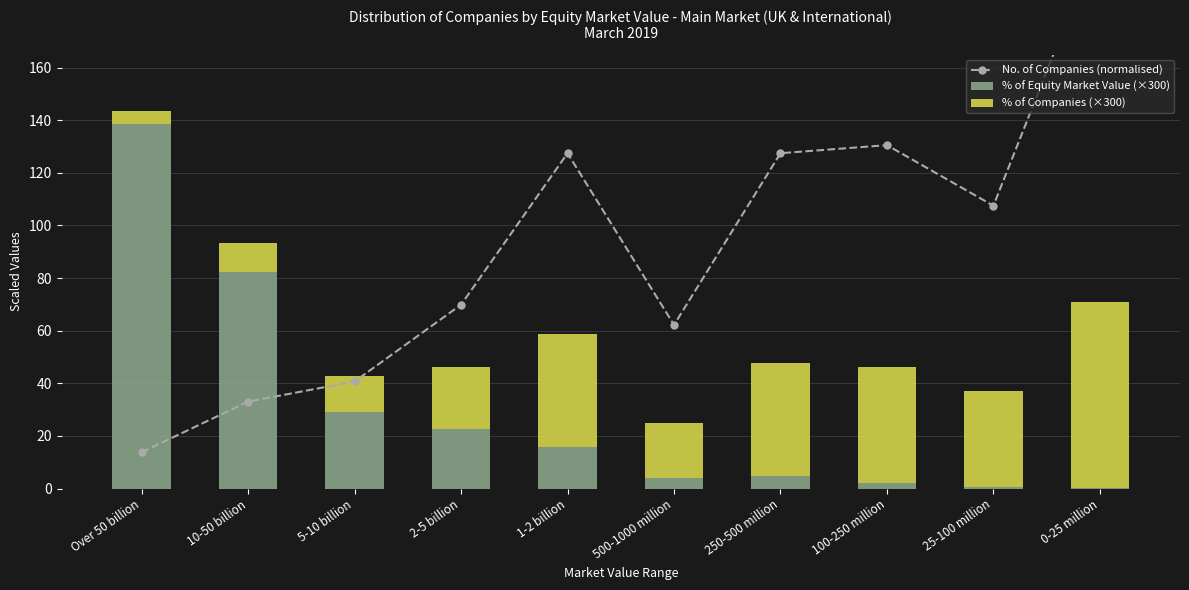

What is the total value across all series at 0-25 million?

280.5